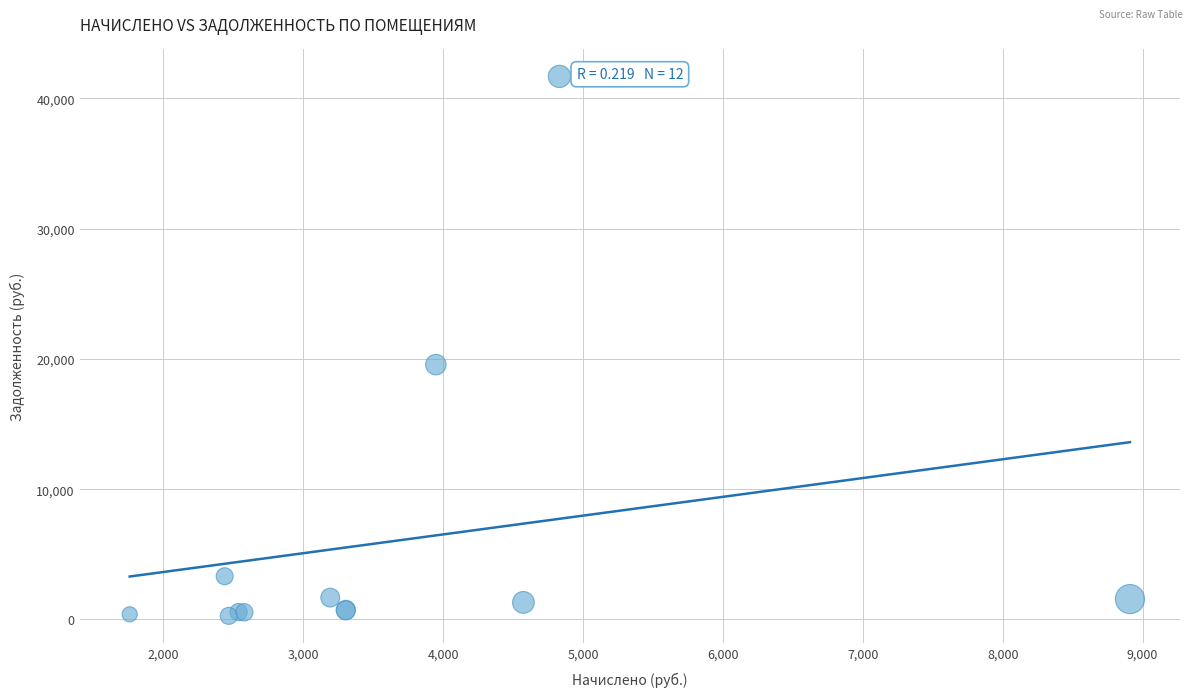

What Y value in the scatter plot is closest to 20979?

19560.0